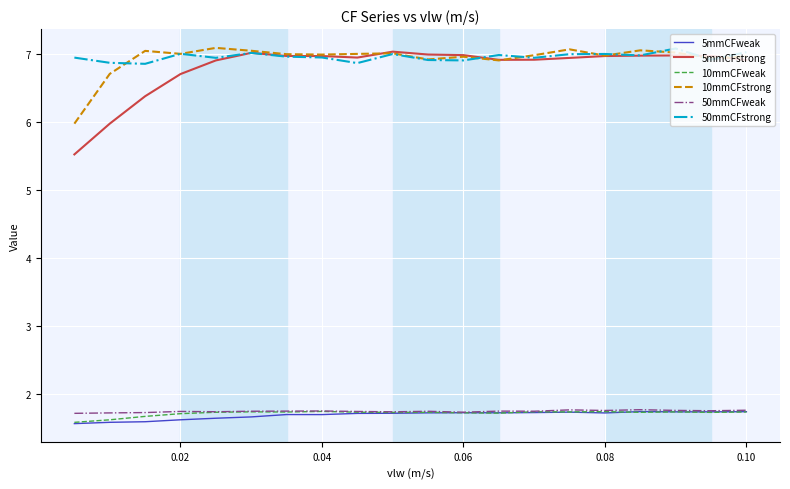

What is the difference between the second highest and minimum values in the 10mmCFstrong series?

1.1